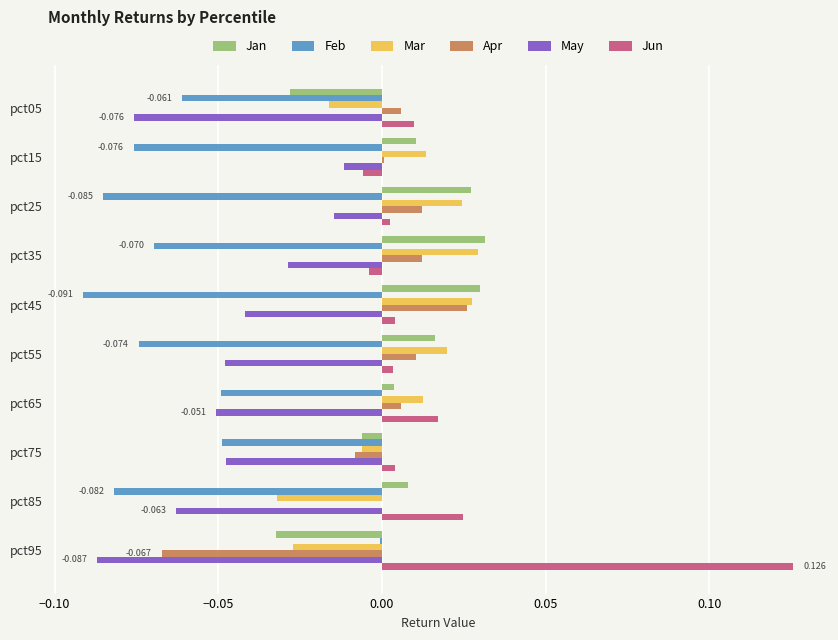

Which series has the largest total across all categories?

Jun